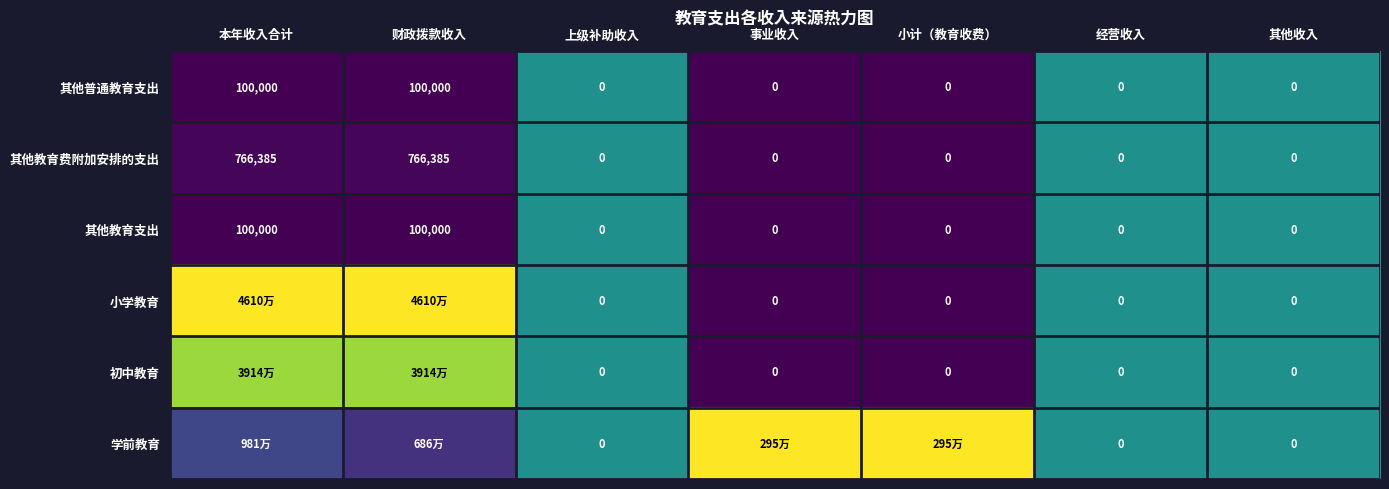

The 初中教育 series shows 0.8 at 其他收入. True or false?

False